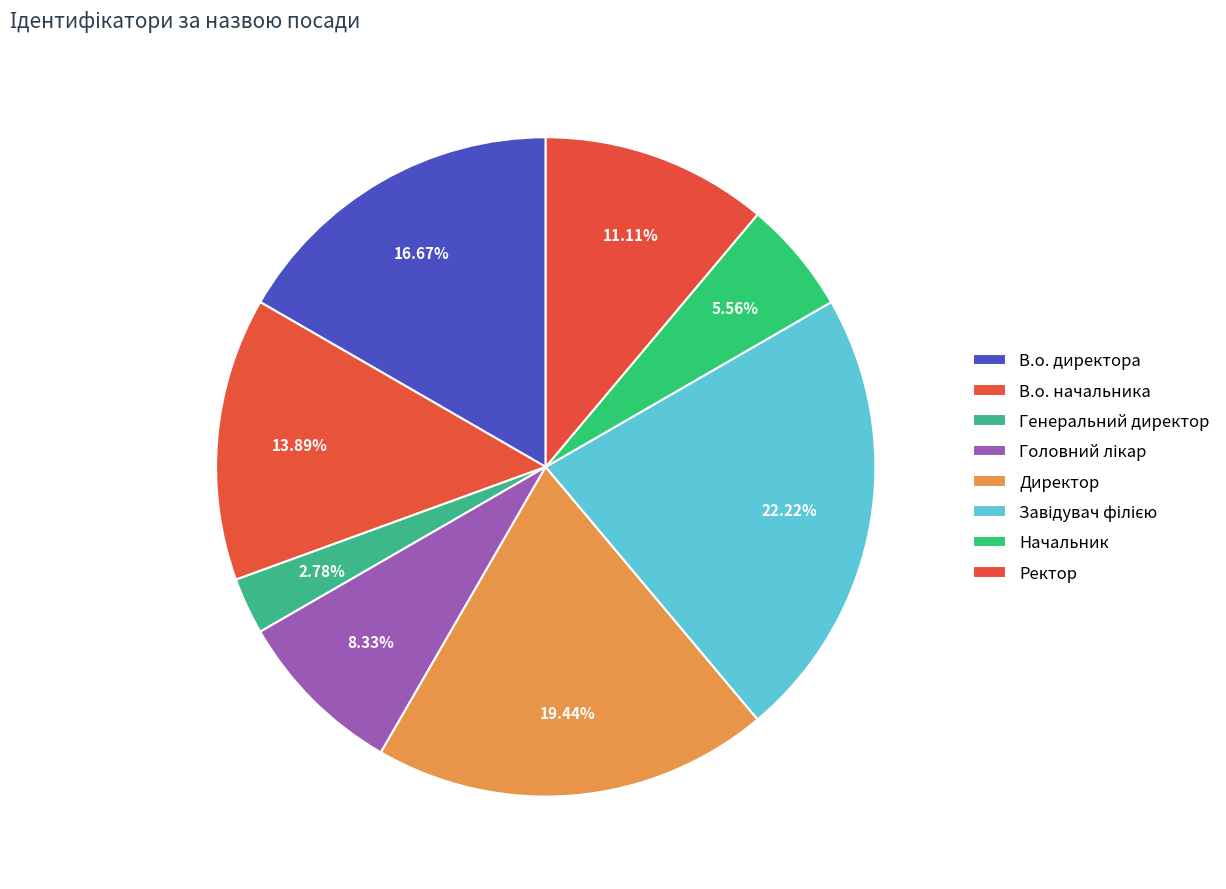

Count the number of slices in the pie.

8